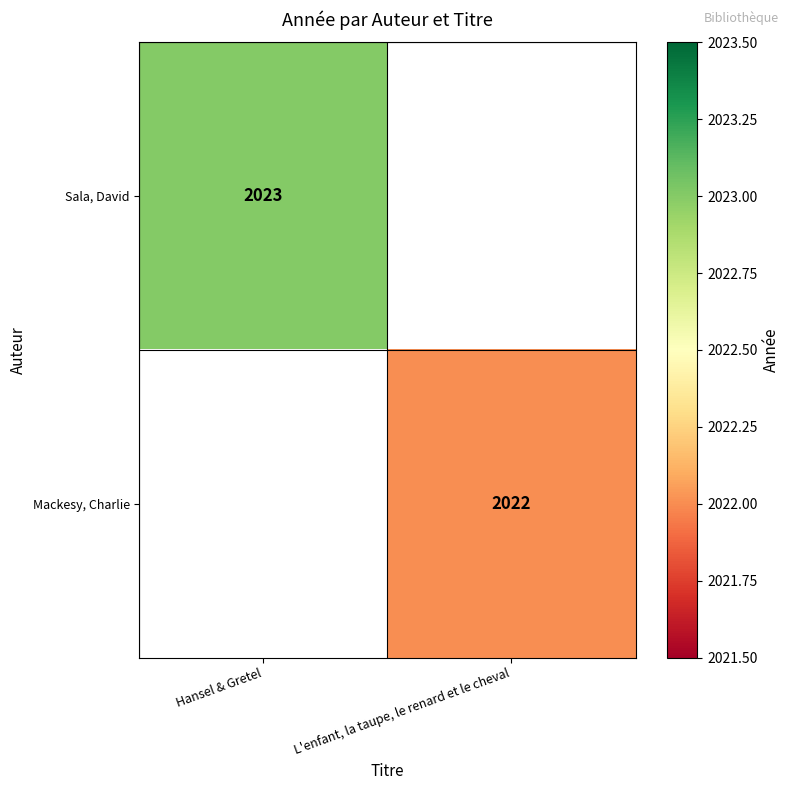

True or false: Mackesy, Charlie has a value of 3190 at L'enfant, la taupe, le renard et le cheval.

False